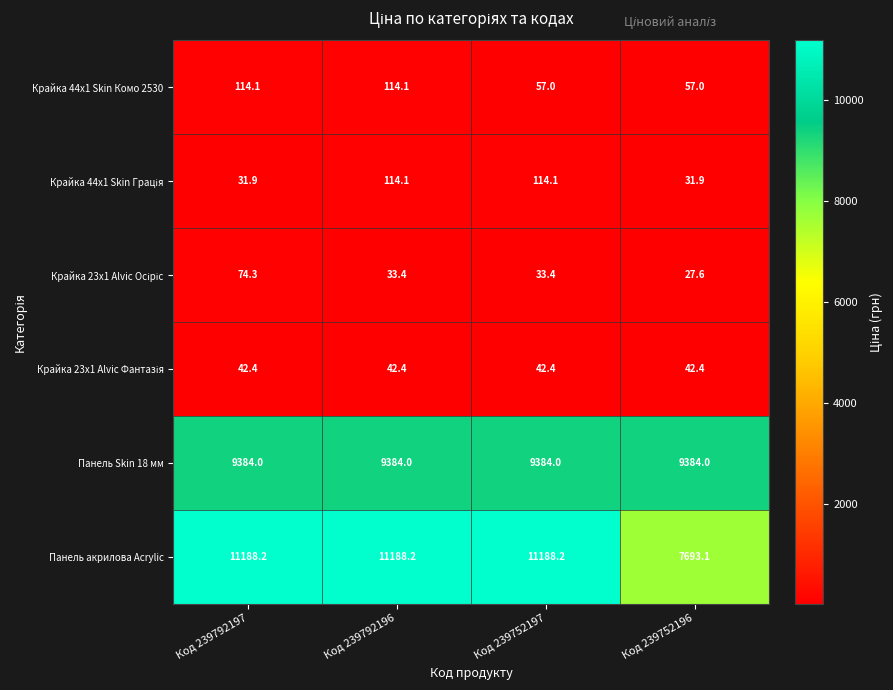

Which category has the lowest value across all series?

Код 239752196